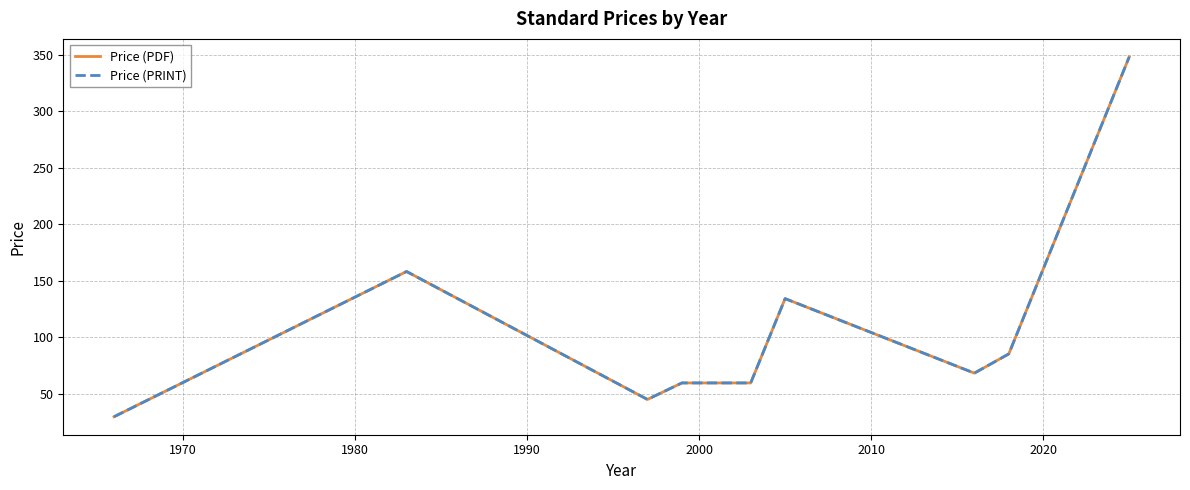

Does the chart display data point markers on the line(s)?

No